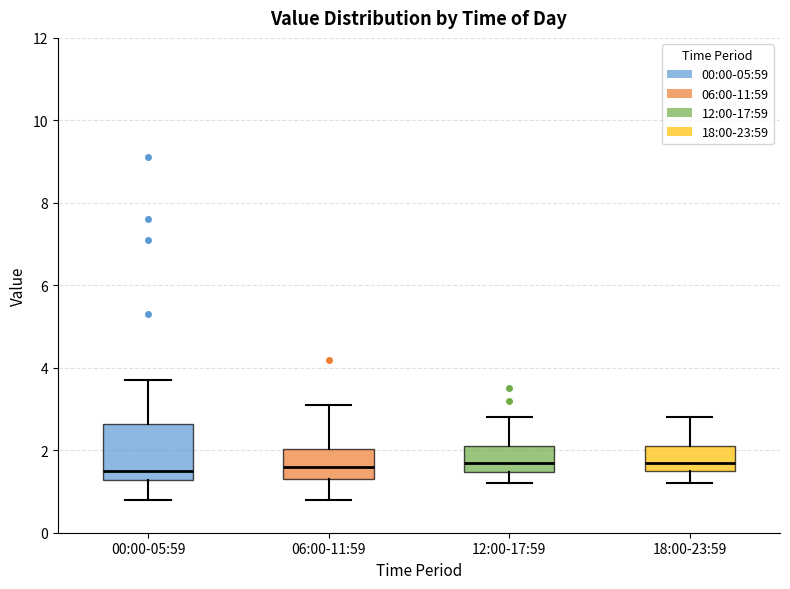

Where is the lower edge of the box for 00:00-05:59 on the y-axis? The values are not printed on the chart, so give them approximately, as read against the axis.

1.2